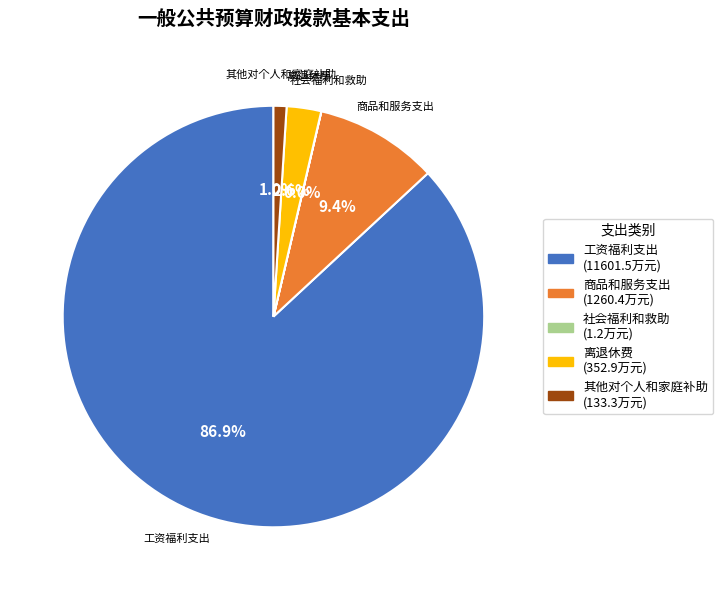

Does 工资福利支出 account for over 50% of the chart?

Yes